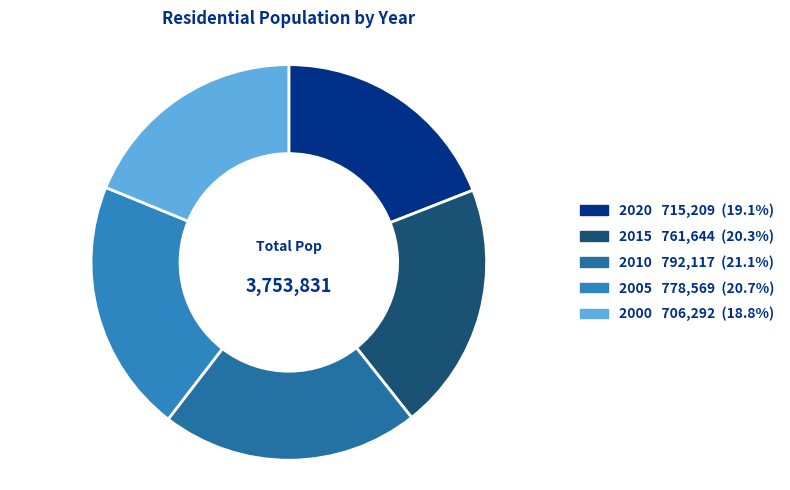

Is it true that 2015 is 32% of the pie?

False